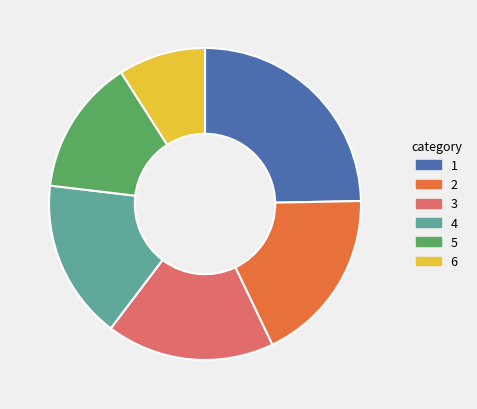

Is there any slice that represents more than half of the pie?

No